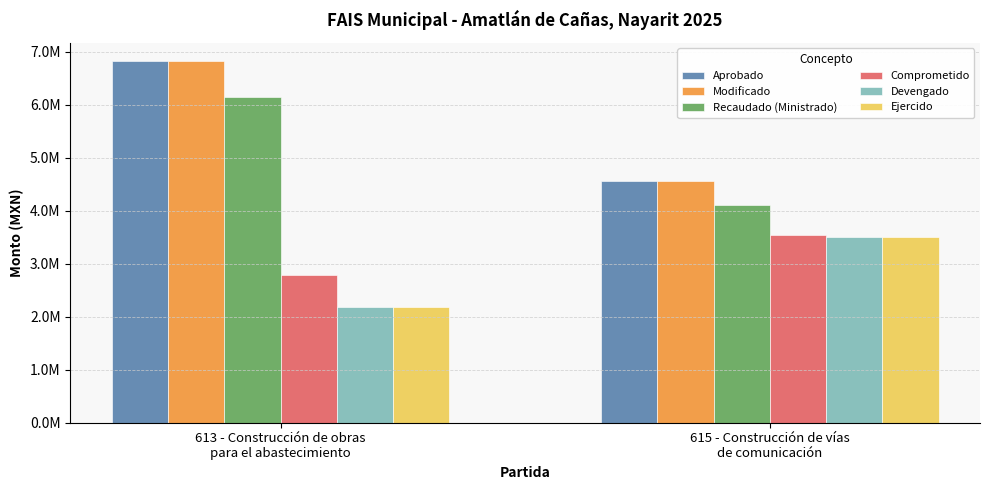

What position from the right is 615 - Construcción de vías
de comunicación?

1